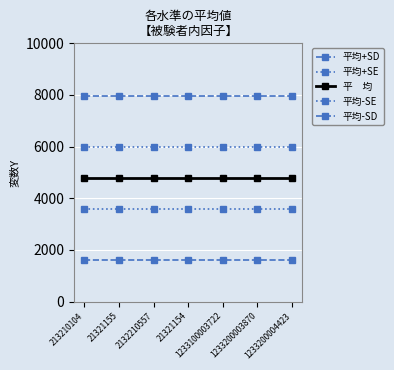

Count the number of data series in this chart.

5